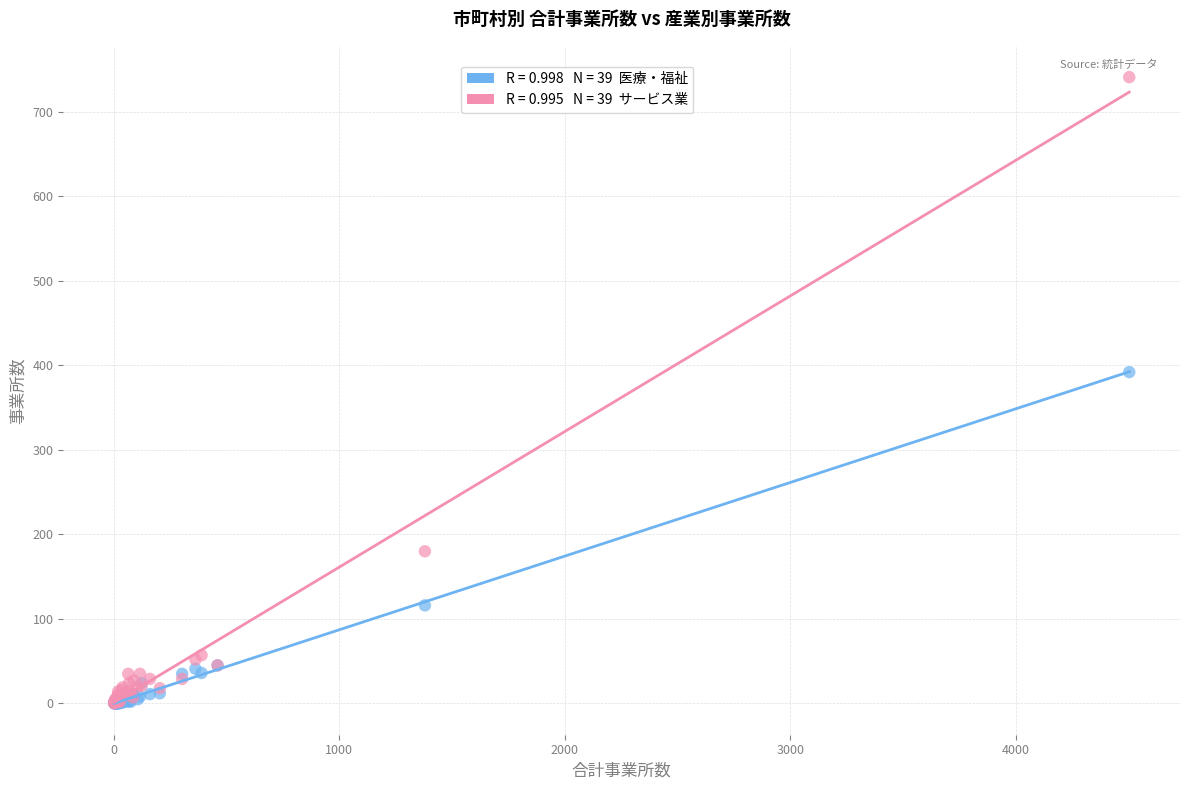

Across all series, what Y value is closest to 370?

392